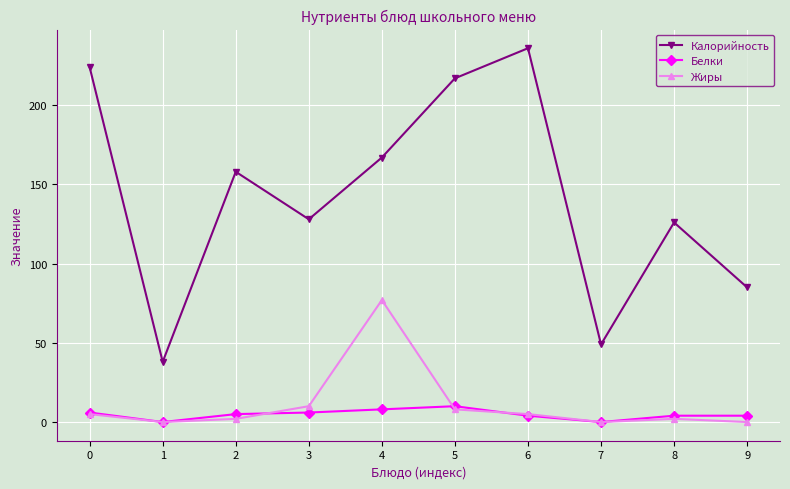

Does the chart have visible grid lines?

Yes